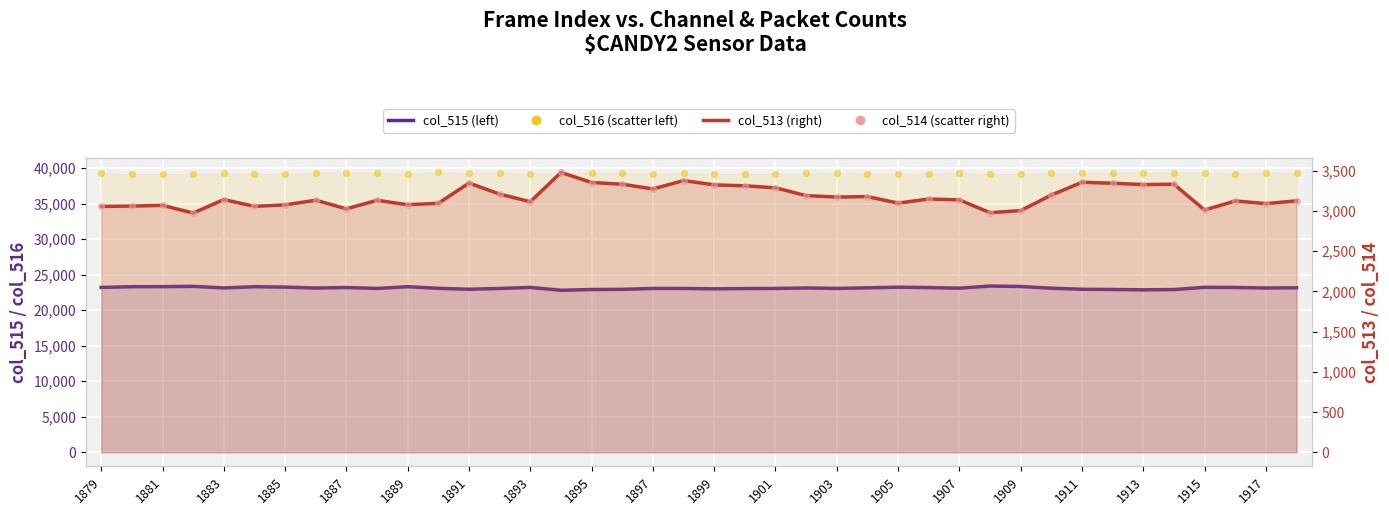

Is the value of col_515 (left scale) at 1913 greater than the value of col_516 (scatter) at 39?

No